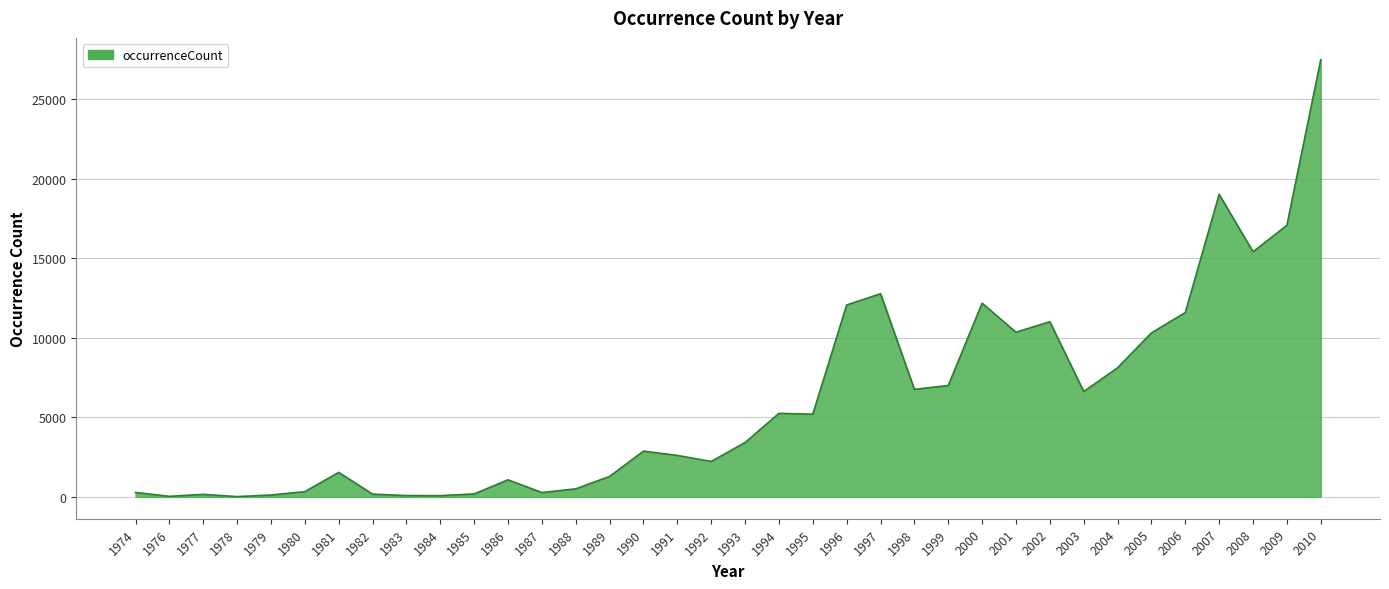

What is the ratio of the value at 2010 to the value at 2004?

3.4